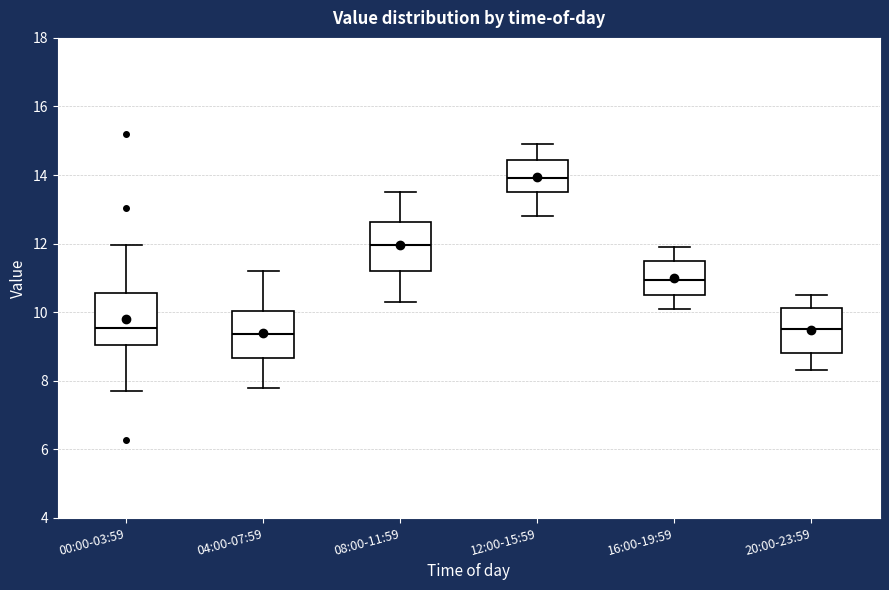

Where is the lower edge of the box for 12:00-15:59 on the y-axis? The values are not printed on the chart, so give them approximately, as read against the axis.

13.6